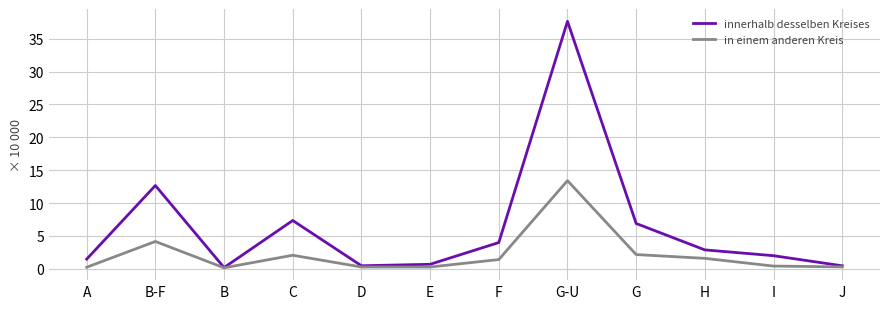

True or false: in einem anderen Kreis has more than 2 points higher than both neighbors.

True